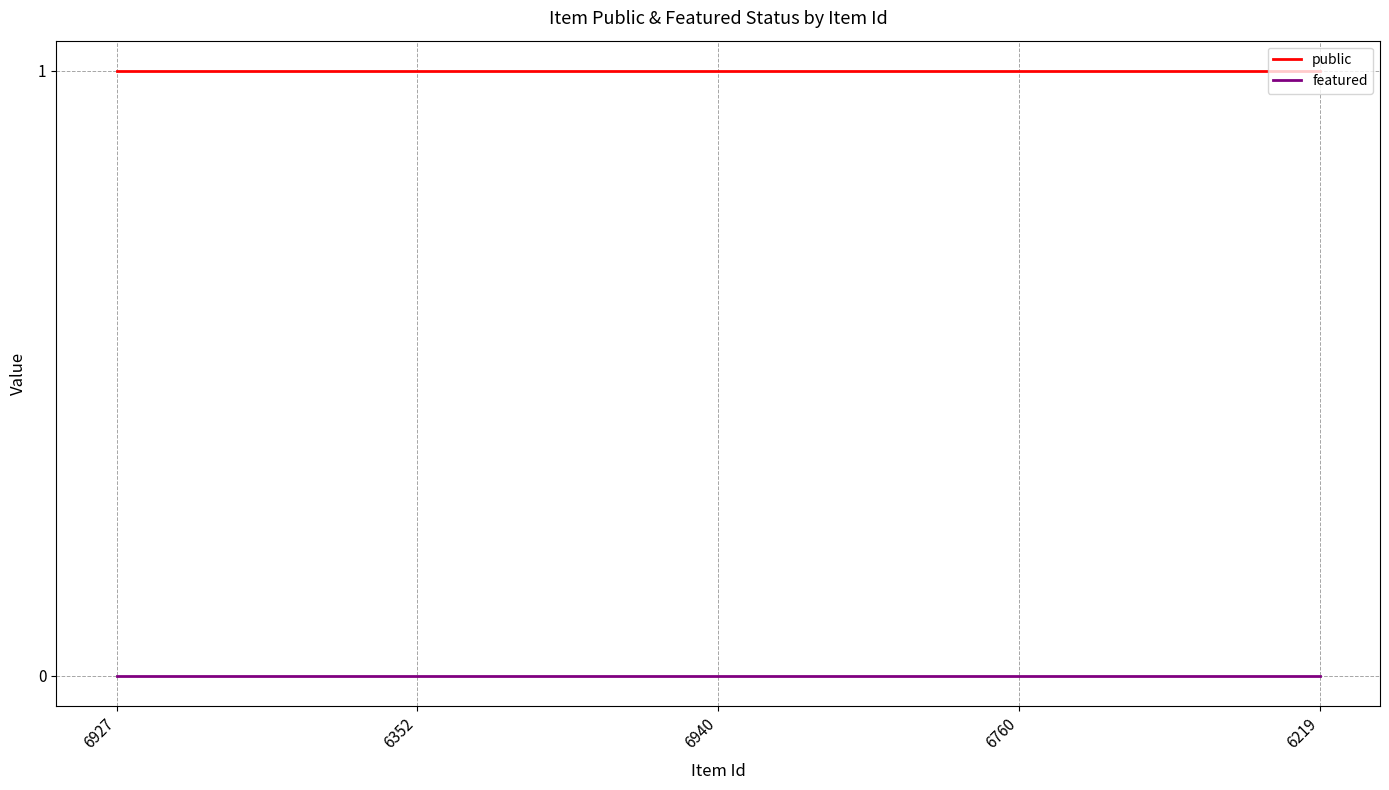

What value does the public series have at 6927?

1